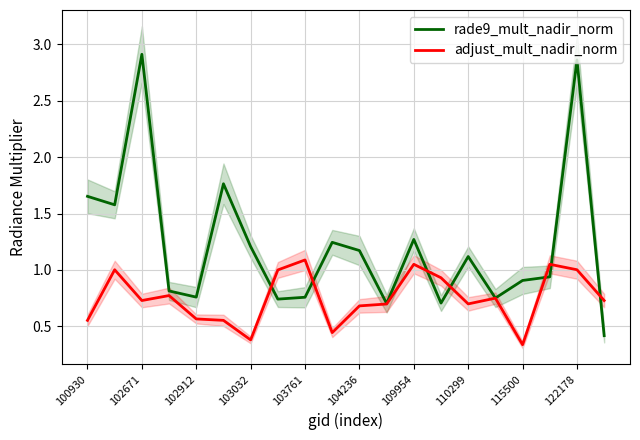

What is the average value of the rade9_mult_nadir_norm series?

1.2